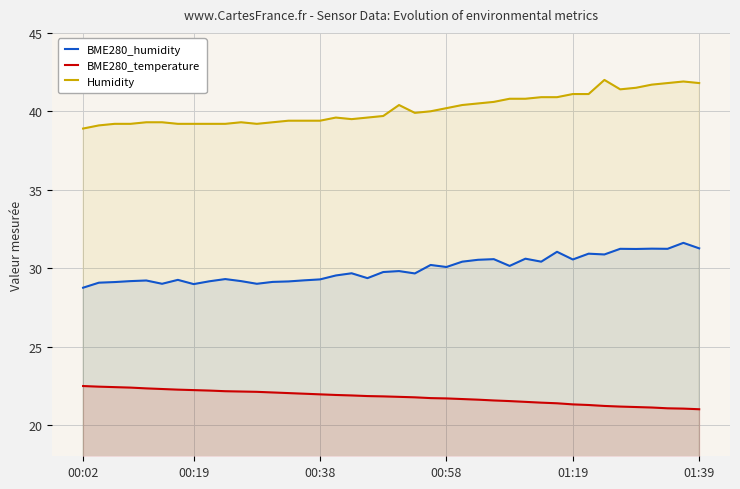

True or false: BME280_humidity and BME280_temperature intersect in this chart.

False